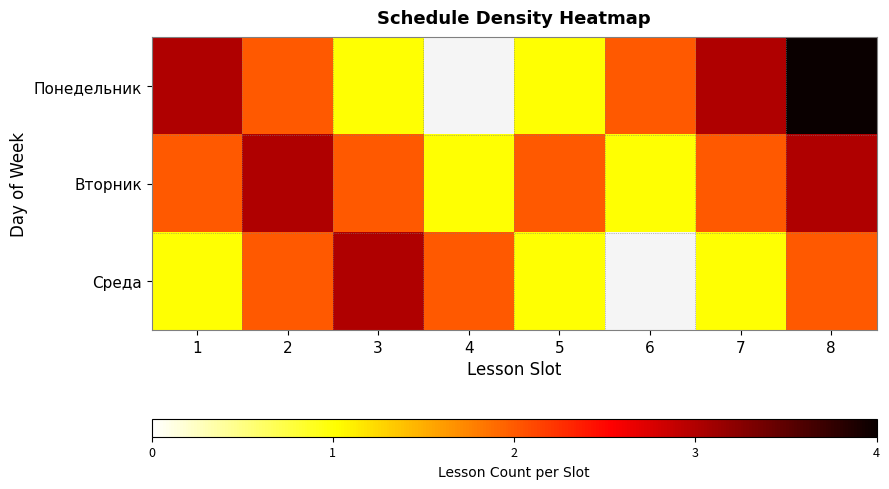

List the labels in order of Вторник value, largest first.

2, 8, 1, 3, 5, 7, 4, 6